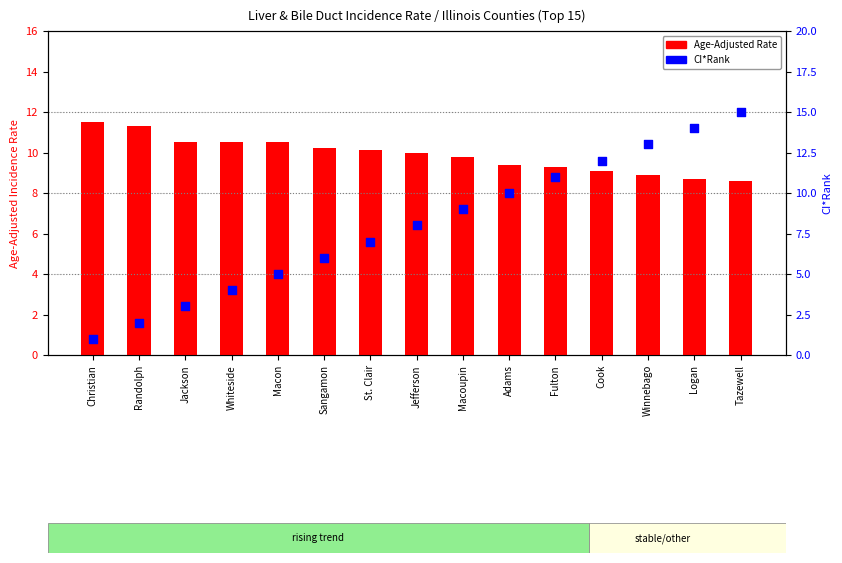

Is the value of Age-Adjusted Rate at Randolph greater than the value of CI*Rank at Randolph?

Yes